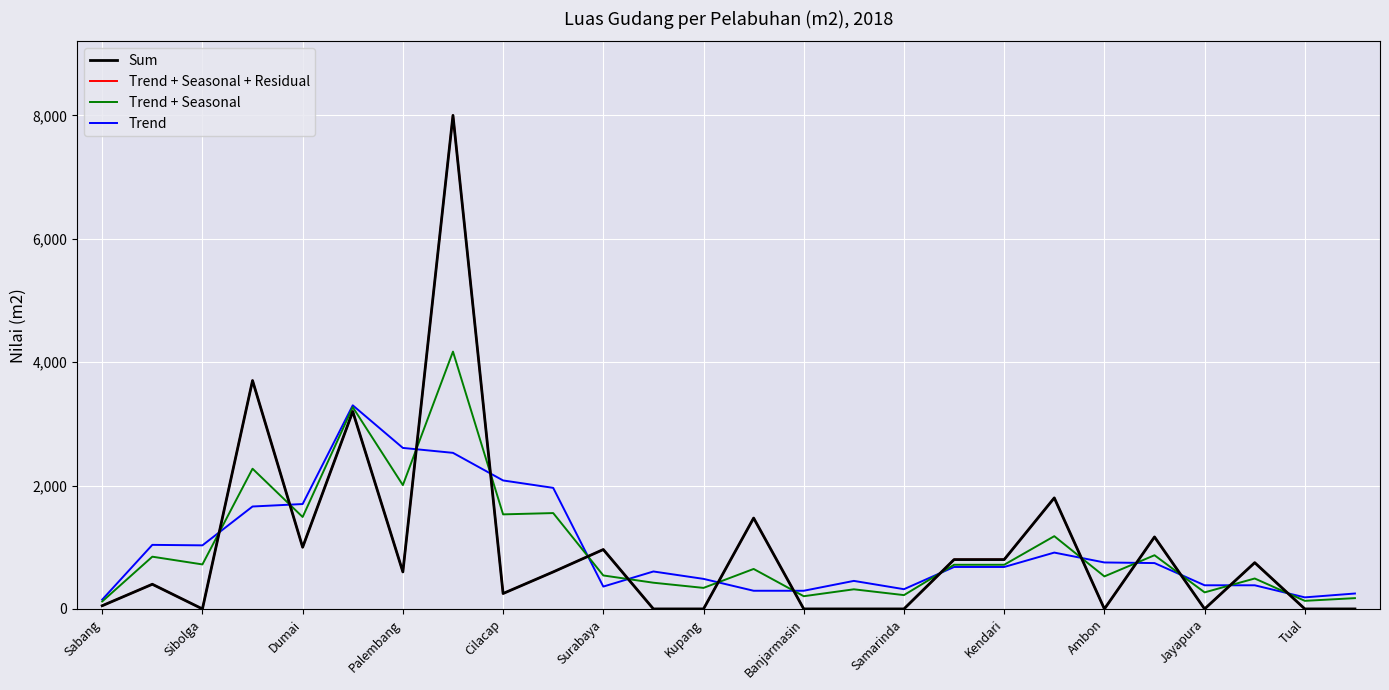

How many times do Trend + Seasonal and Trend + Seasonal + Residual cross each other?

14